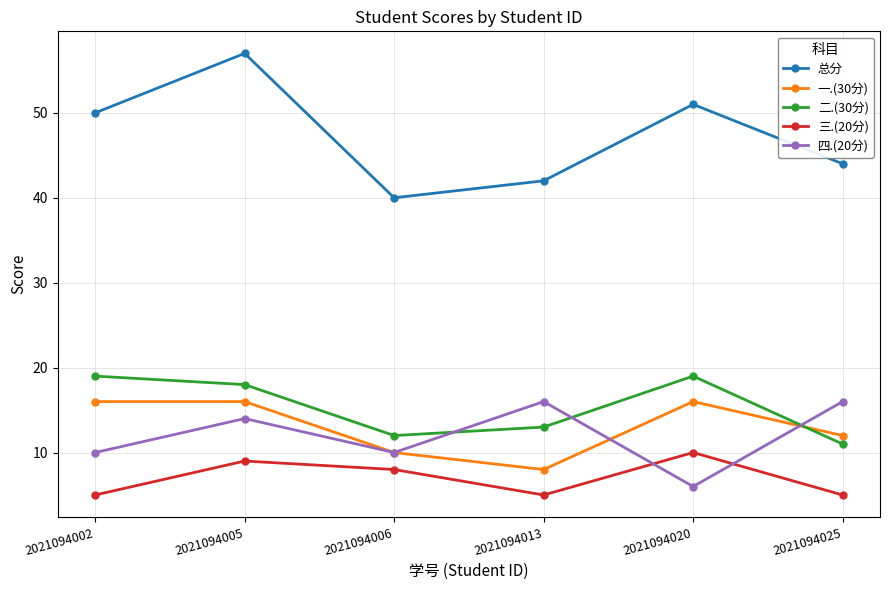

How many categories are shown in the chart?

6